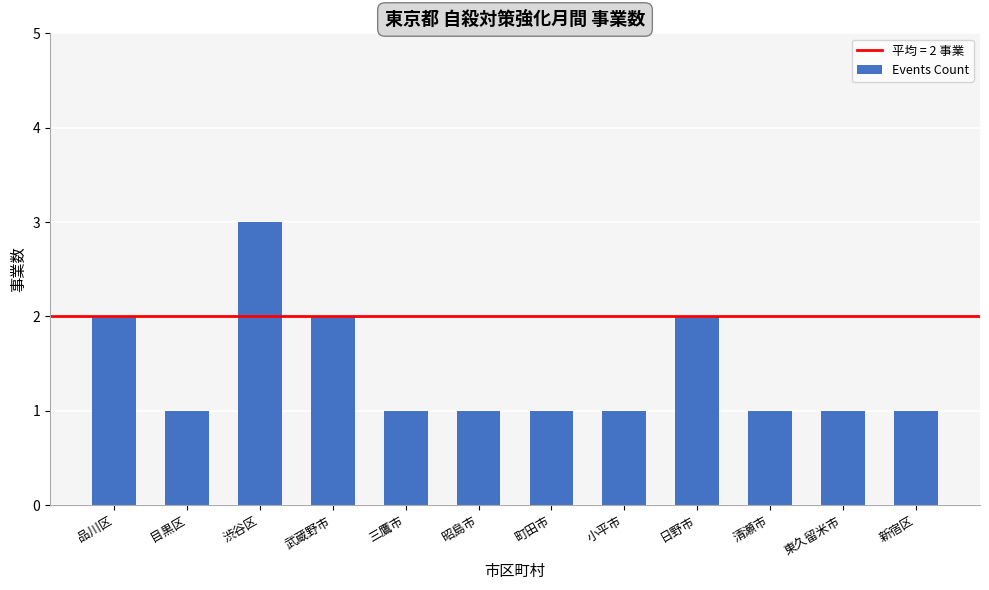

What is the sum of the values at 武蔵野市 and 新宿区?

3